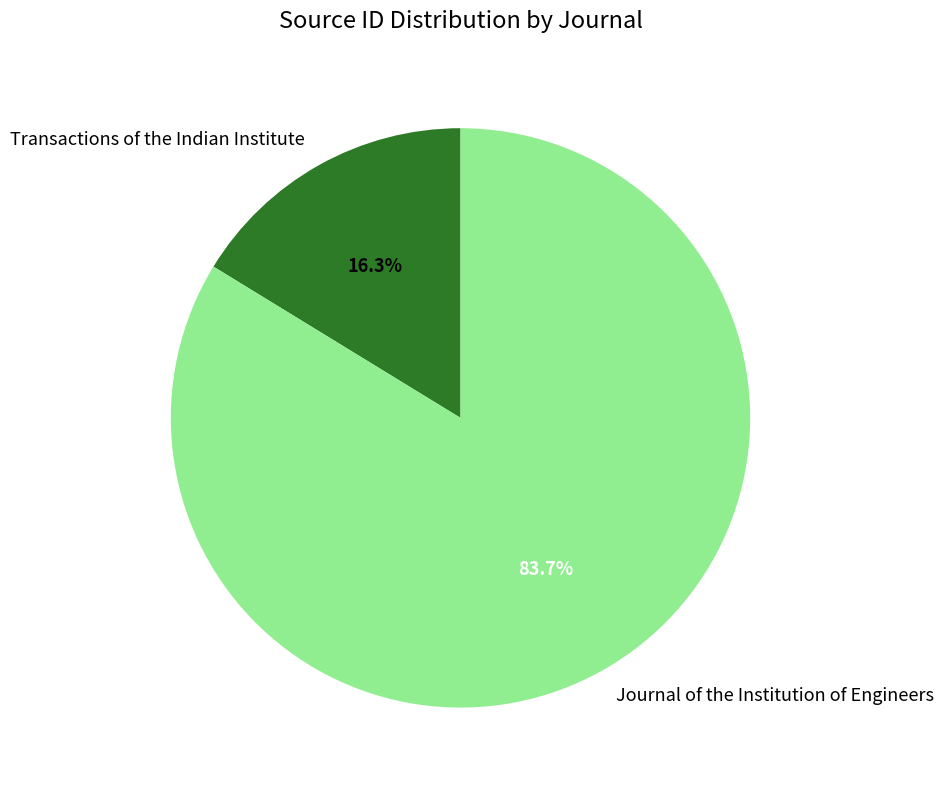

Rank the categories by value from highest to lowest.

Journal of the Institution of Engineers, Transactions of the Indian Institute